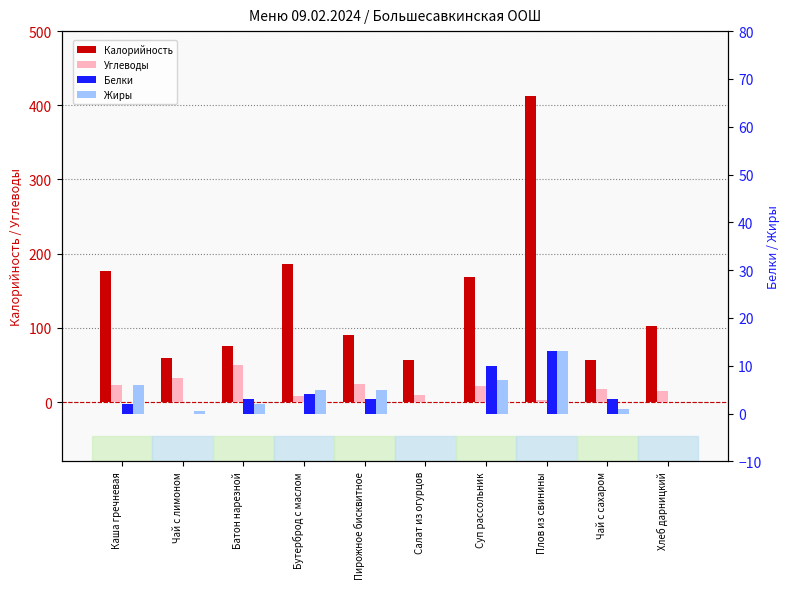

What are all the series names shown in the legend?

Калорийность, Углеводы, Белки, Жиры